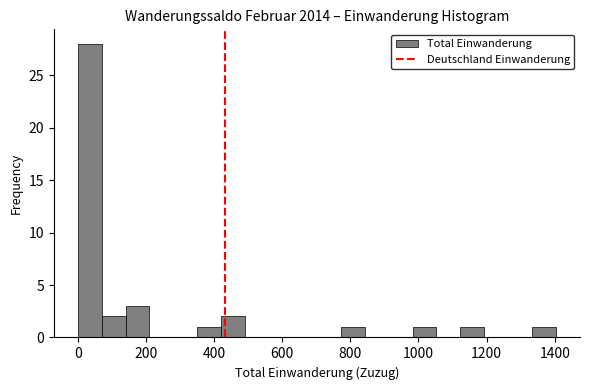

Read against the x-axis, roughly where is the centre of the tallest bar?

40